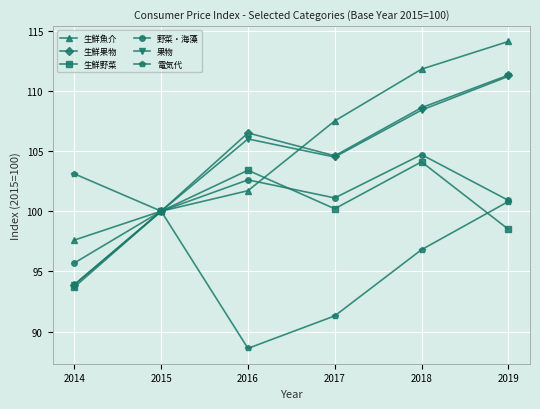

Is the value of 果物 at 2018 greater than the value of 生鮮魚介 at 2016?

Yes